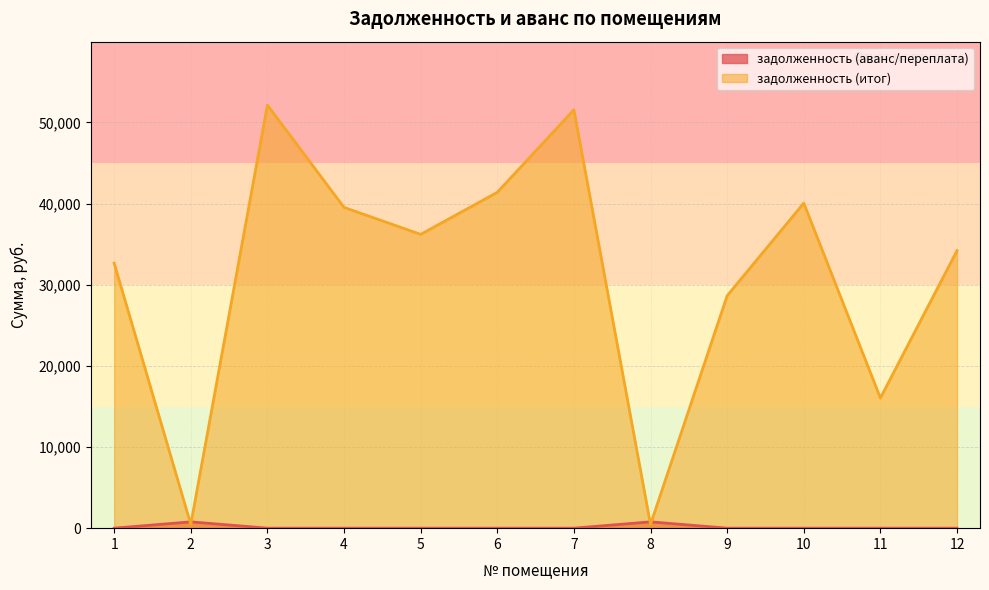

Between which two adjacent categories do задолженность (аванс/переплата) and задолженность (итог) first intersect?

1 and 2